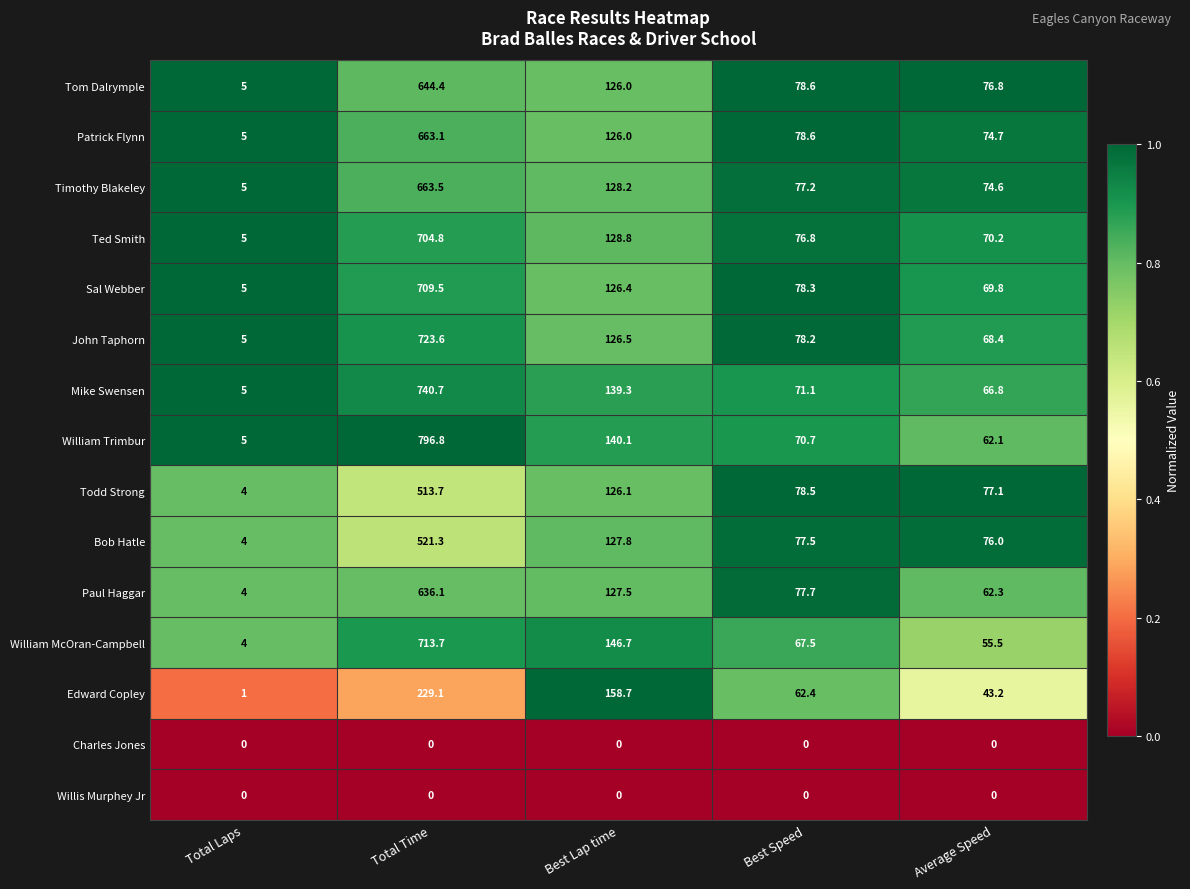

At how many categories does at least one series exceed 0?

5